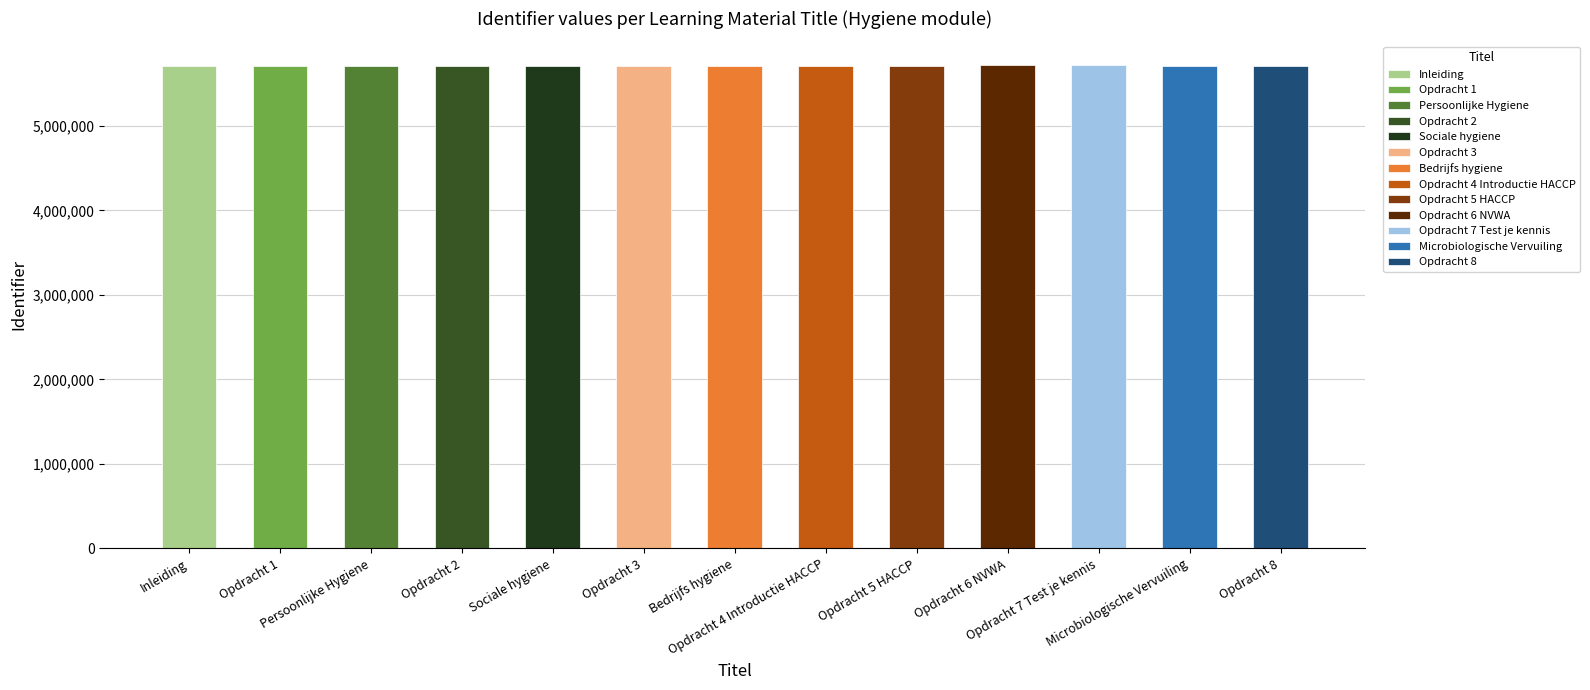

What is the label of the 10th bar from the right?

Opdracht 2